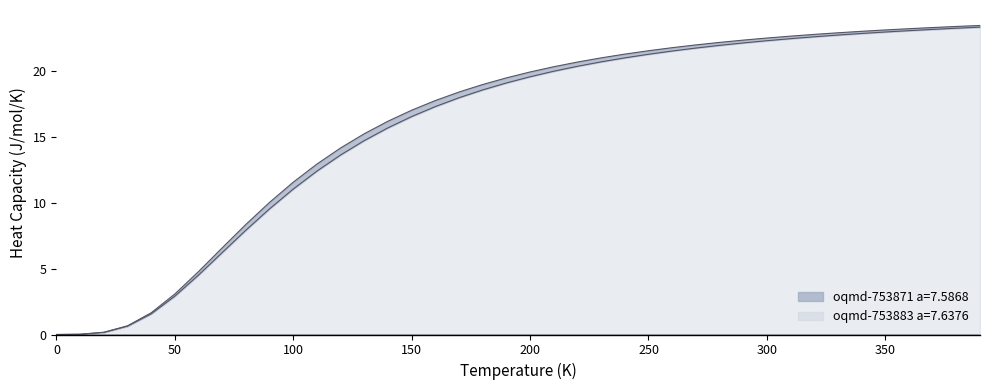

Rank the series at 320.0 from lowest to highest value.

oqmd-753883 a=7.6376, oqmd-753871 a=7.5868